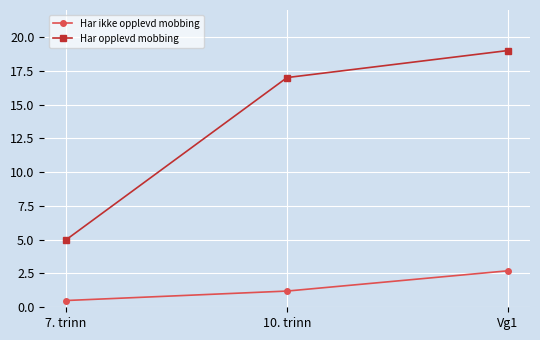

Which category has the highest value in the Har opplevd mobbing series?

Vg1